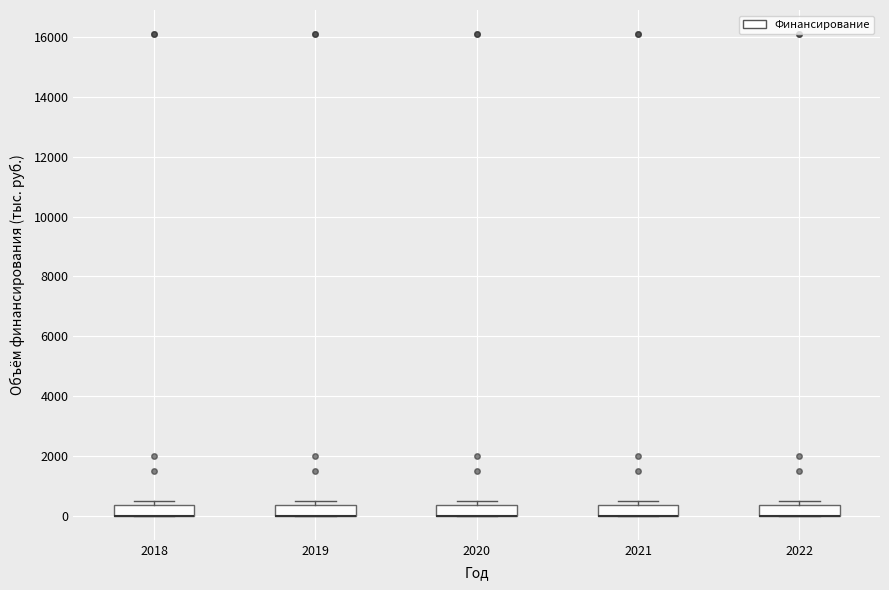

Reading left to right, transcribe this box plot: for each box, give where its median line is, the range the box spans, and where its two whiskers end, as read against the y-axis. The values are not printed on the chart, so give them approximately, as read against the axis.

2018: median 0 (drawn on the box's lower edge), box 0 to 400, whiskers 0 to 600
2019: median 0 (drawn on the box's lower edge), box 0 to 400, whiskers 0 to 600
2020: median 0 (drawn on the box's lower edge), box 0 to 400, whiskers 0 to 600
2021: median 0 (drawn on the box's lower edge), box 0 to 400, whiskers 0 to 600
2022: median 0 (drawn on the box's lower edge), box 0 to 400, whiskers 0 to 600